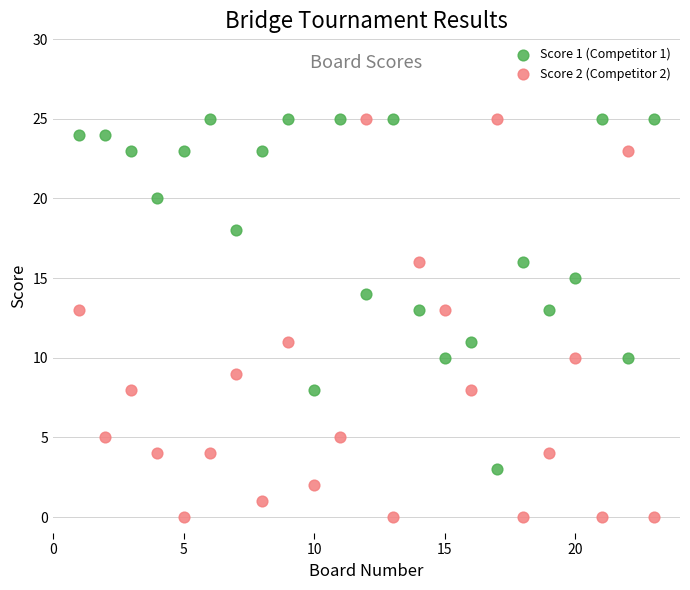

Which series contains the lowest Y value?

Score 2 (Competitor 2)